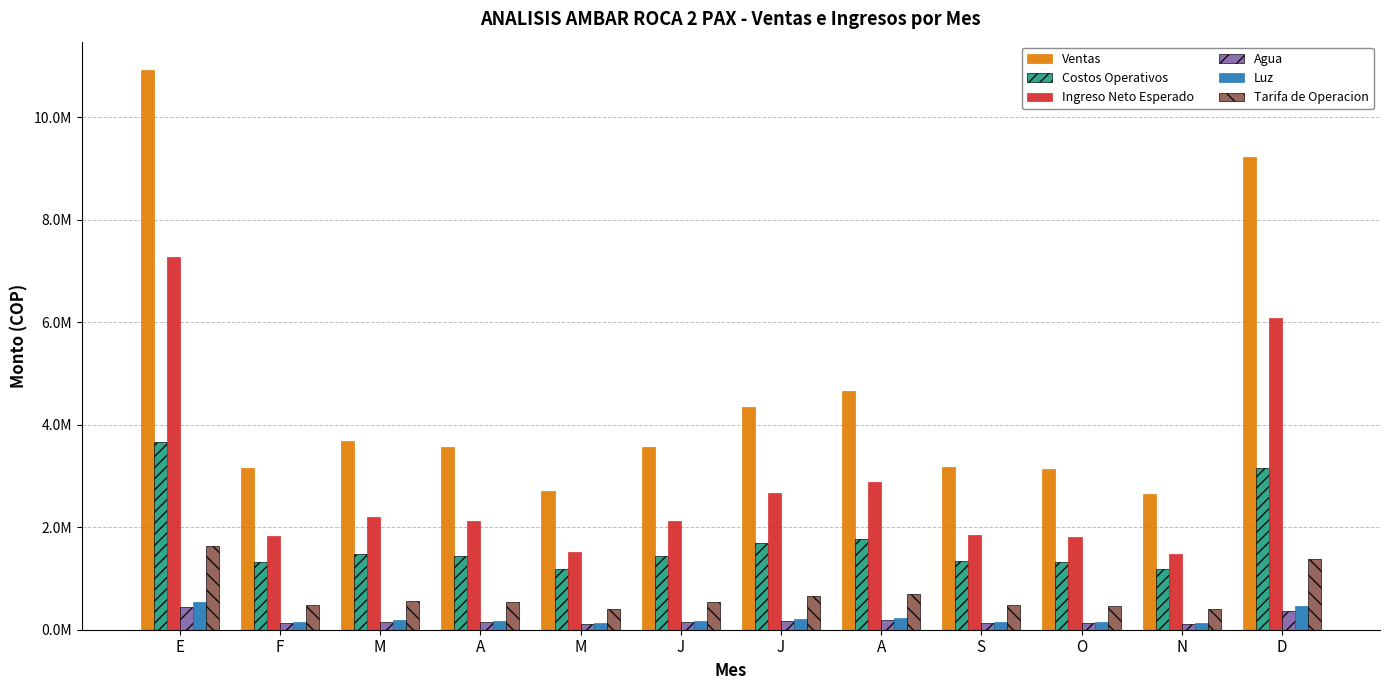

What are all the series names shown in the legend?

Ventas, Costos Operativos, Ingreso Neto Esperado, Agua, Luz, Tarifa de Operacion